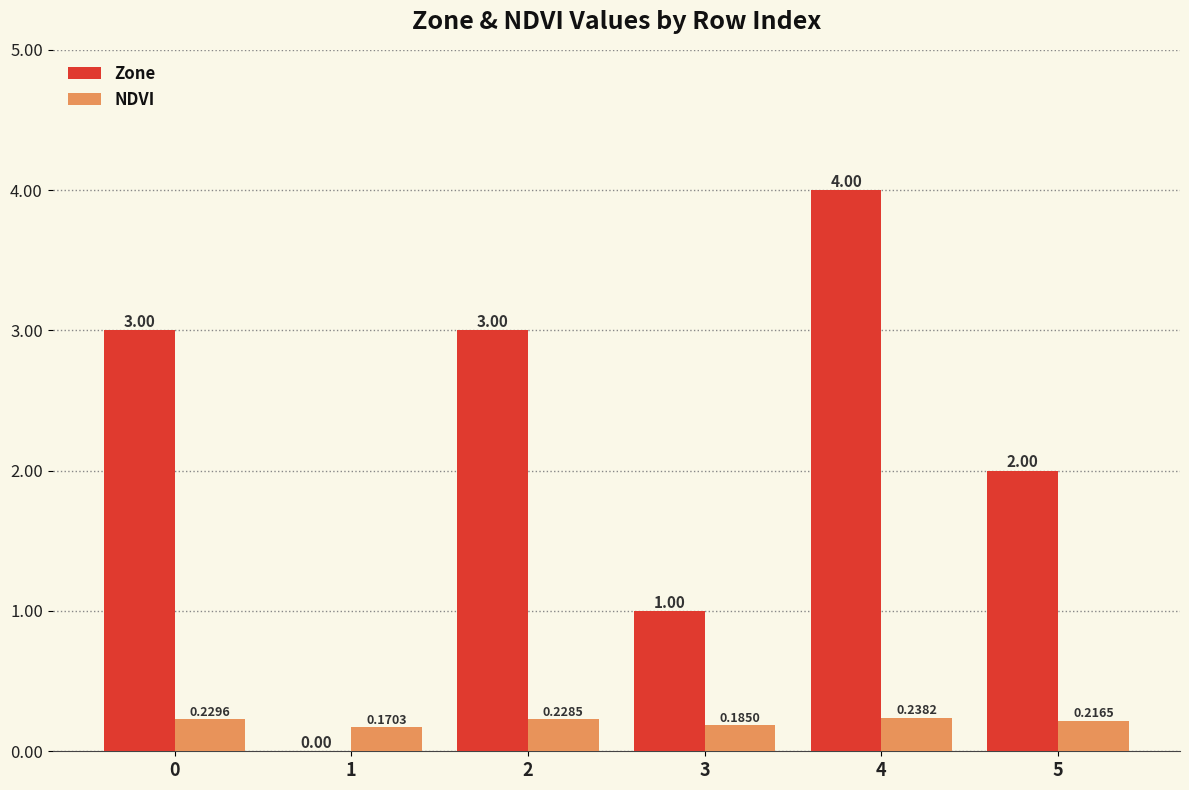

Which series changed the most between 0 and 3?

Zone